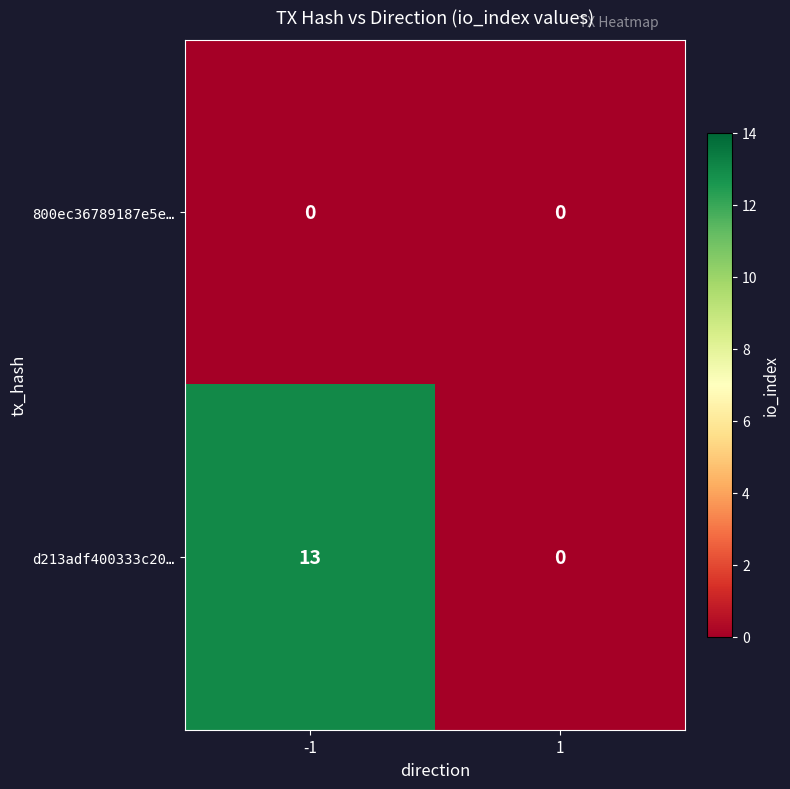

Between -1 and 1, which series saw the biggest shift?

d213adf400333c20…